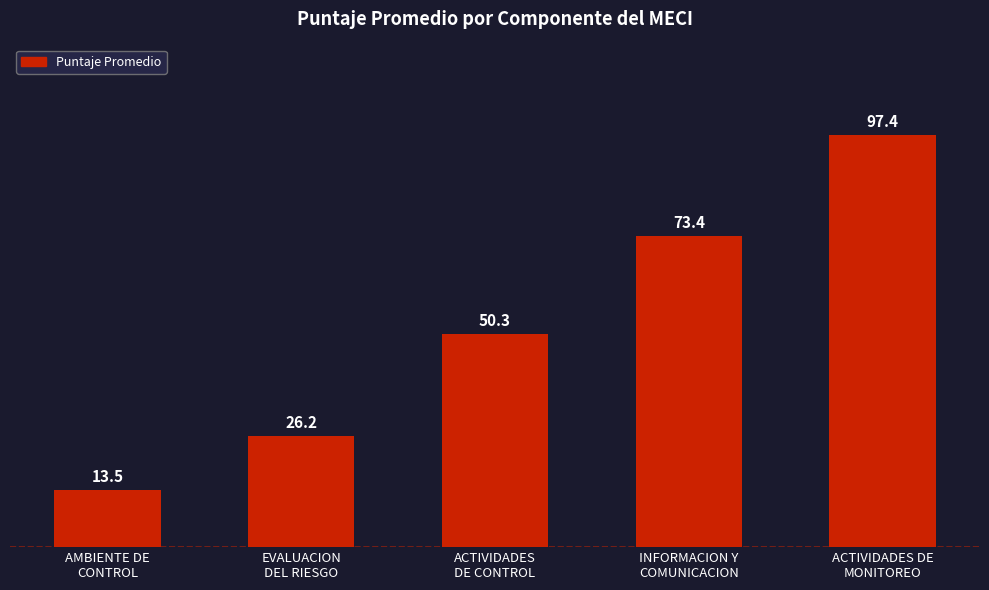

Rank the categories by value from highest to lowest.

ACTIVIDADES DE
MONITOREO, INFORMACION Y
COMUNICACION, ACTIVIDADES
DE CONTROL, EVALUACION
DEL RIESGO, AMBIENTE DE
CONTROL